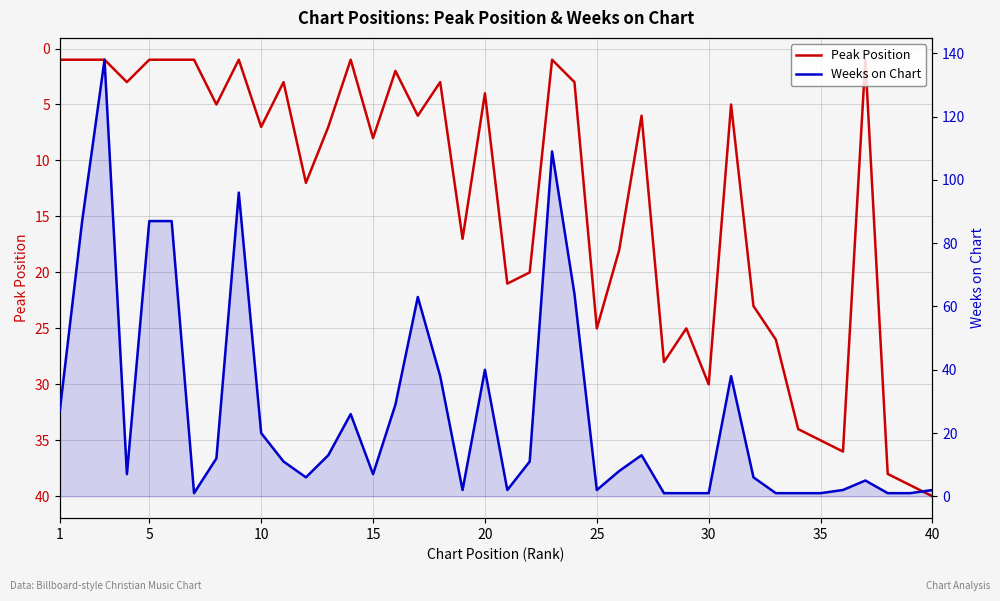

How many data points does each series have?

40